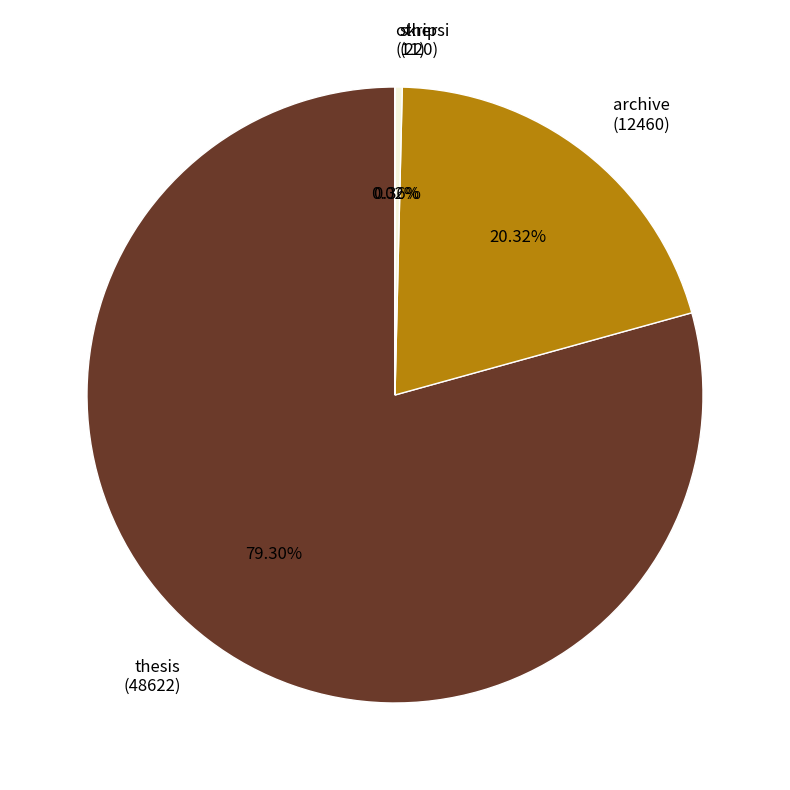

Which category has the biggest portion of the pie?

thesis (48622)